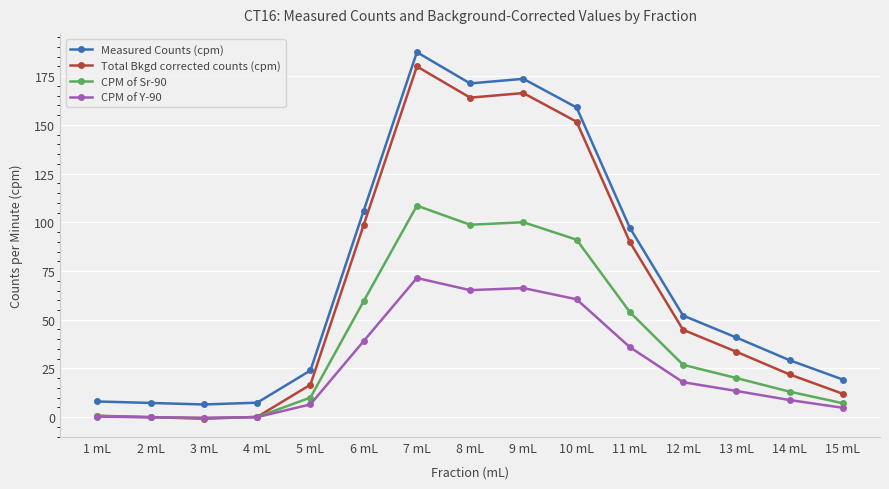

Which series ends up on top after the final intersection of Total Bkgd corrected counts (cpm) and CPM of Sr-90?

Total Bkgd corrected counts (cpm)